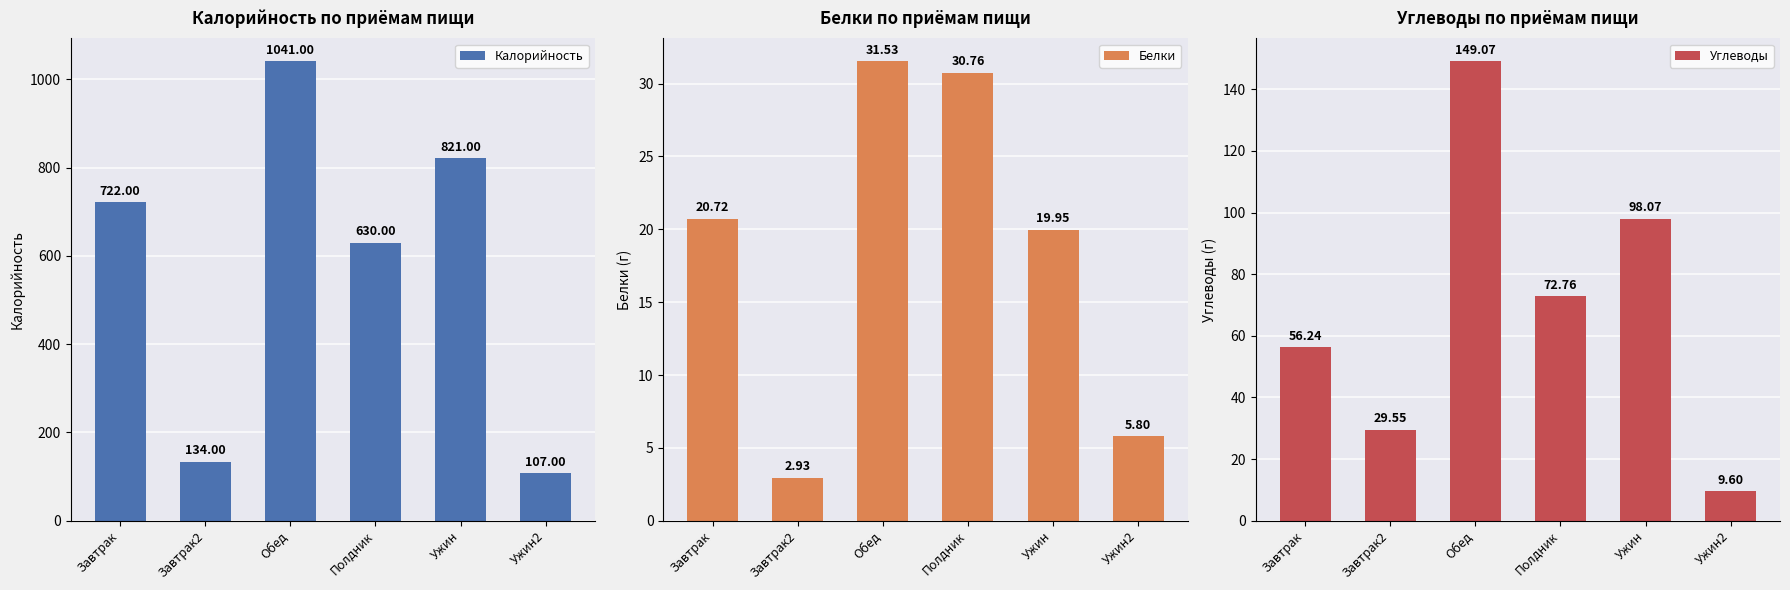

What position from the right is Ужин2?

1